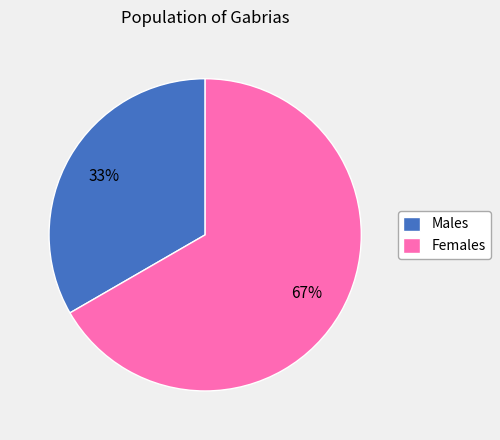

Rank the categories by value from highest to lowest.

Females, Males